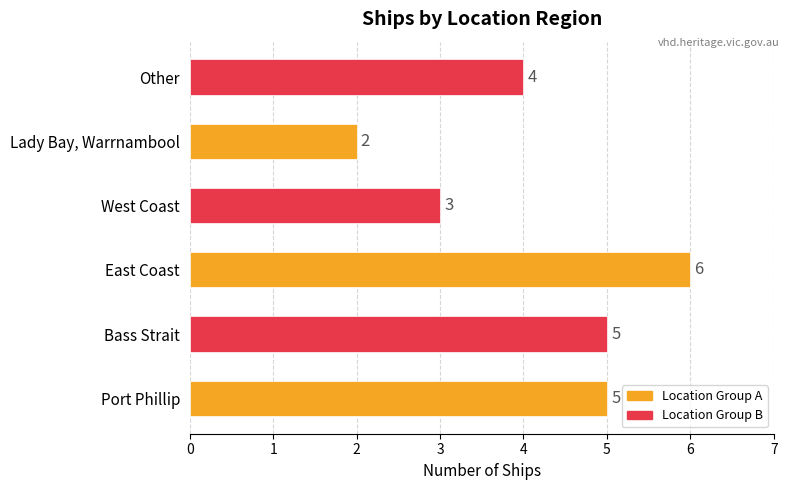

Reading bottom to top, what are all the values shown in this chart?

Port Phillip=5	Bass Strait=5	East Coast=6	West Coast=3	Lady Bay, Warrnambool=2	Other=4